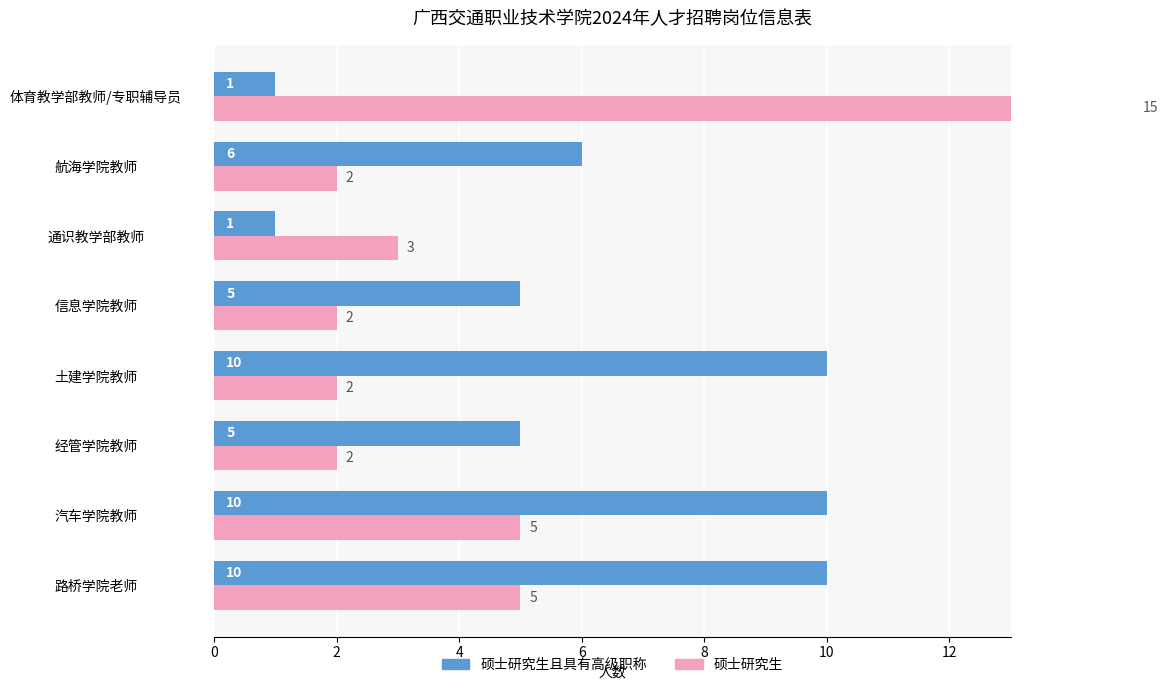

Are the bars grouped side by side (vs. stacked)?

Yes